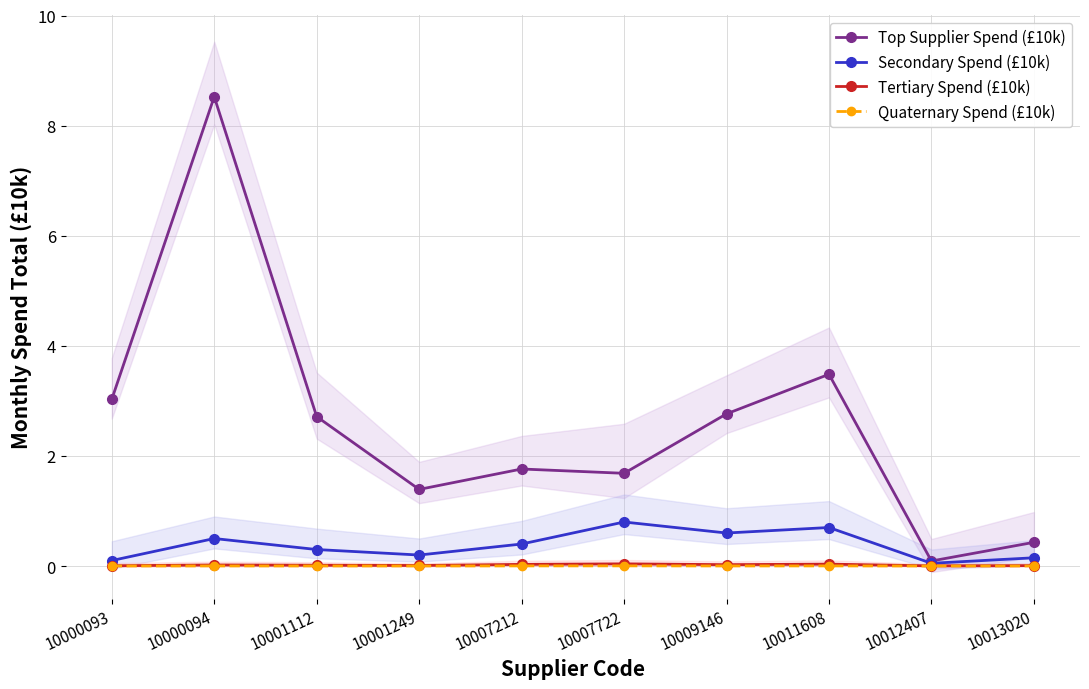

Where is the first local maximum for Quaternary Spend (£10k)?

10000094